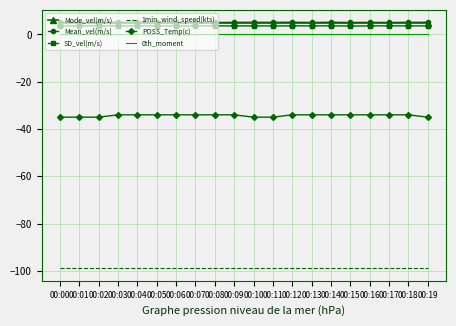

The POSS_Temp(c) series shows -51.6 at 00:06. True or false?

False